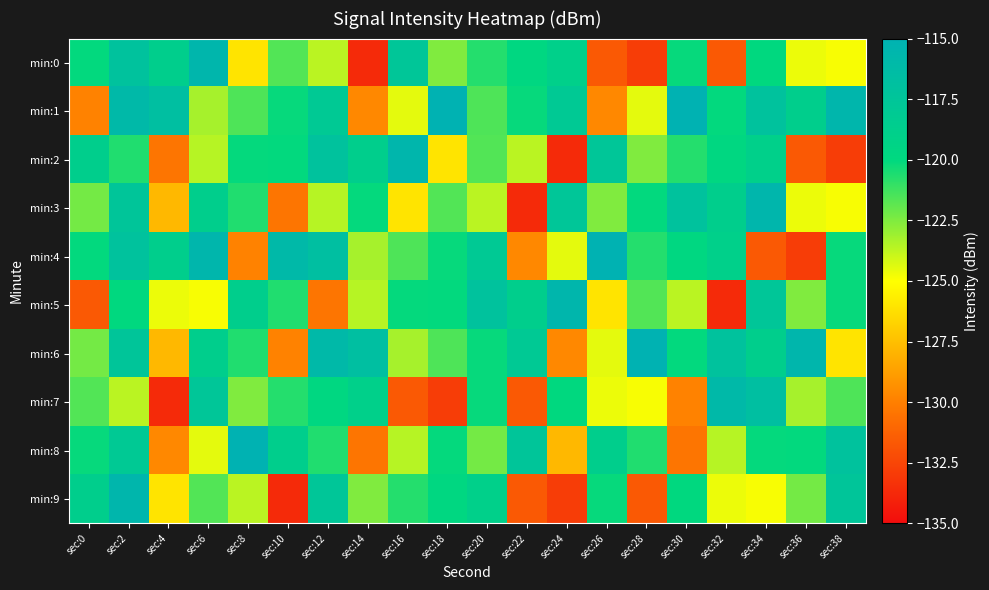

What is the difference between the highest and lowest values at sec:2?

8.1